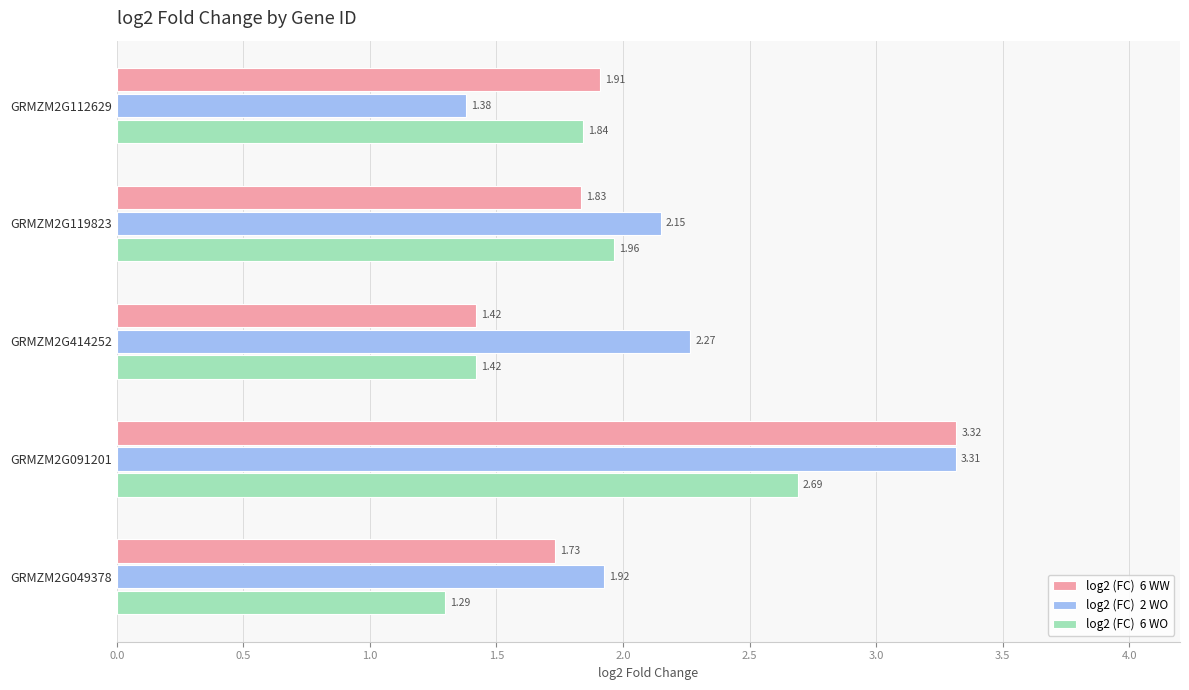

What is the difference between the highest and lowest values at GRMZM2G049378?

0.6